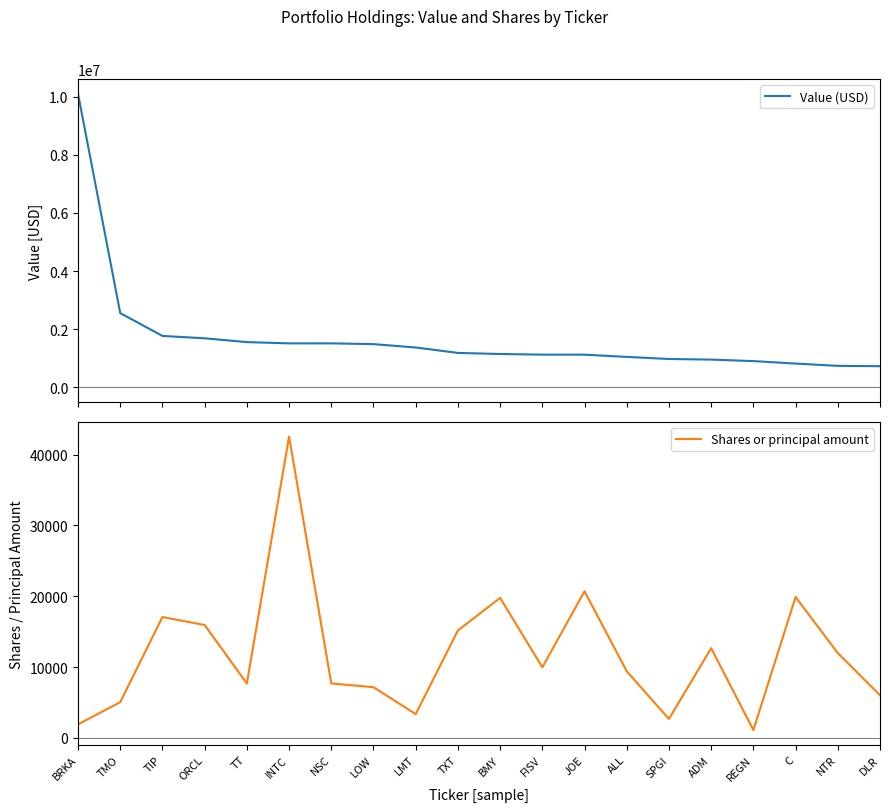

What is the total value across all series at ORCL?

1703236